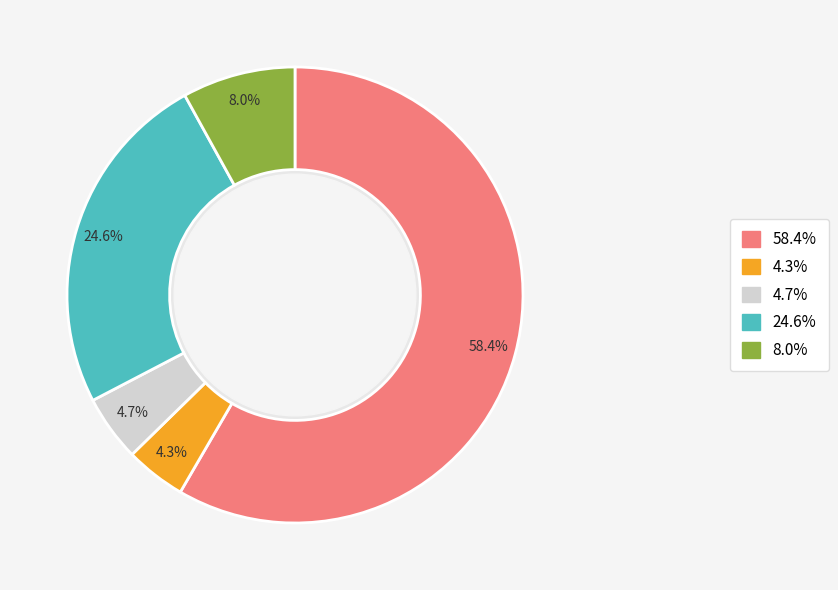

To the nearest percent, what percentage of the pie is Щи из св капусты с курицей?

25%